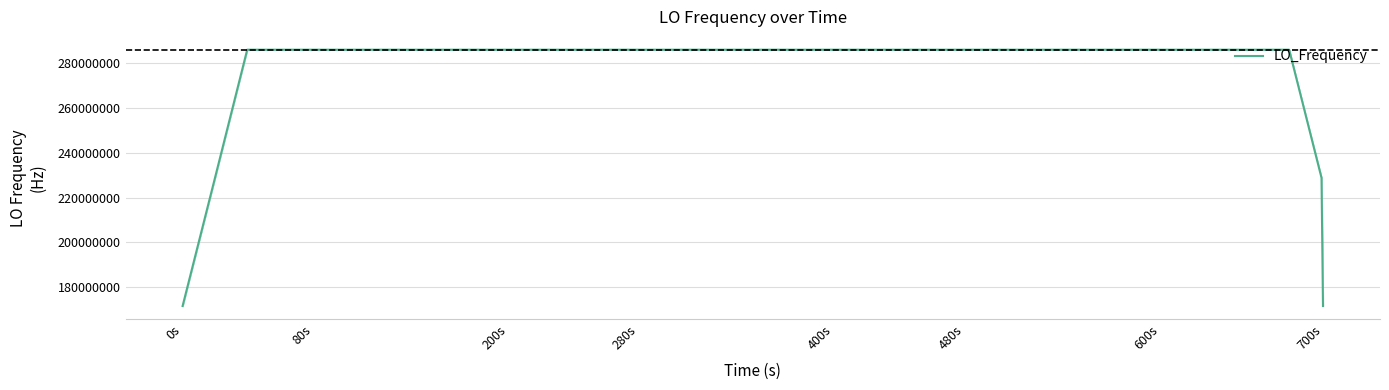

What is the greatest value displayed?

286047025.8